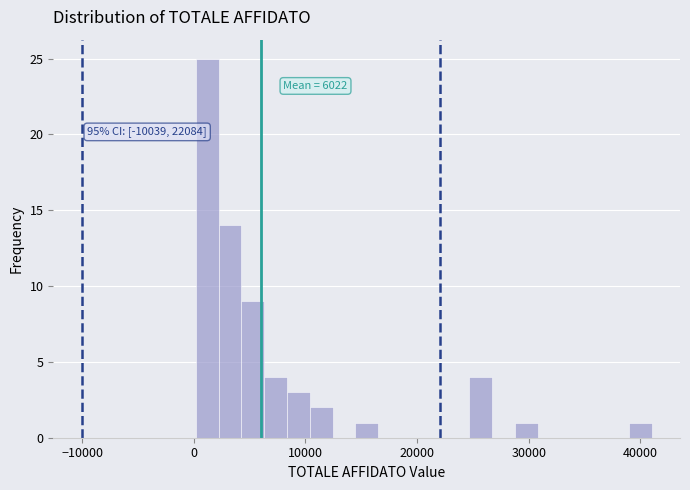

Read against the x-axis, roughly where is the centre of the tallest bar?

1000